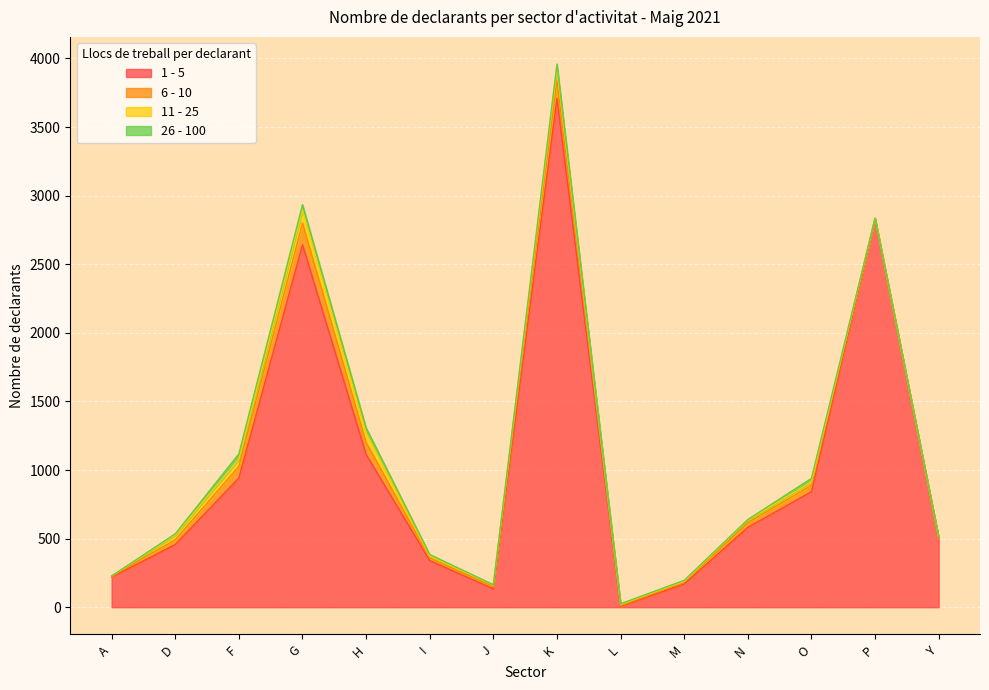

Which category has the highest value in the 6 - 10 series?

G